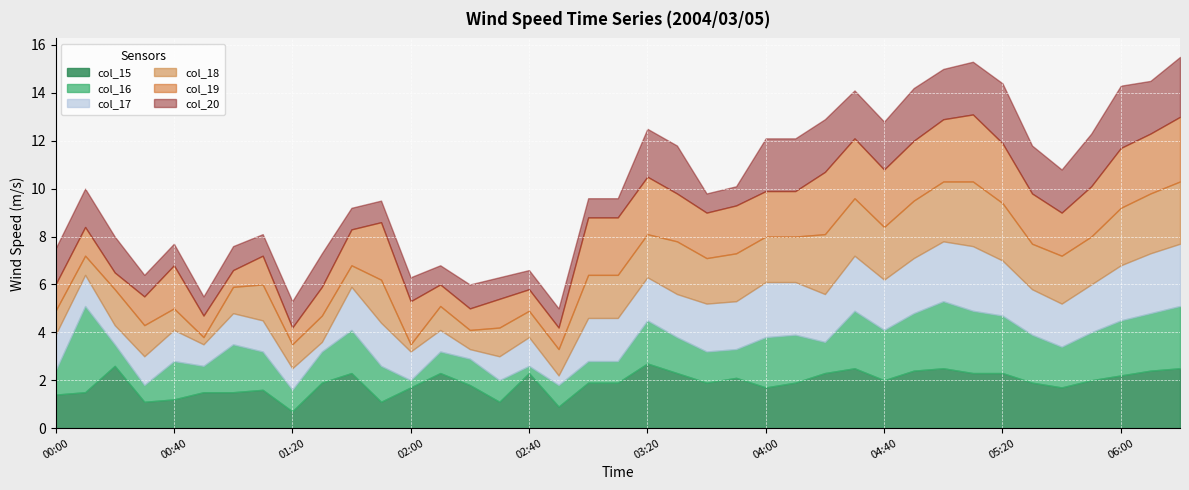

Reading left to right, transcribe all the data shown in this chart.

col_15: 00:00=1.4	00:10=1.5	00:20=2.6	00:30=1.1	00:40=1.2	00:50=1.5	01:00=1.5	01:10=1.6	01:20=0.7	01:30=1.9	01:40=2.3	01:50=1.1	02:00=1.7	02:10=2.3	02:20=1.8	02:30=1.1	02:40=2.3	02:50=0.9	03:00=1.9	03:10=1.9	03:20=2.7	03:30=2.3	03:40=1.9	03:50=2.1	04:00=1.7	04:10=1.9	04:20=2.3	04:30=2.5	04:40=2.0	04:50=2.4	05:00=2.5	05:10=2.3	05:20=2.3	05:30=1.9	05:40=1.7	05:50=2.0	06:00=2.2	06:10=2.4	06:20=2.5
col_16: 00:00=1.0	00:10=3.6	00:20=0.9	00:30=0.7	00:40=1.6	00:50=1.1	01:00=2.0	01:10=1.6	01:20=0.9	01:30=1.3	01:40=1.8	01:50=1.5	02:00=0.3	02:10=0.9	02:20=1.1	02:30=0.9	02:40=0.3	02:50=0.9	03:00=0.9	03:10=0.9	03:20=1.8	03:30=1.5	03:40=1.3	03:50=1.2	04:00=2.1	04:10=2.0	04:20=1.3	04:30=2.4	04:40=2.1	04:50=2.4	05:00=2.8	05:10=2.6	05:20=2.4	05:30=2.0	05:40=1.7	05:50=2.0	06:00=2.3	06:10=2.4	06:20=2.6
col_17: 00:00=1.5	00:10=1.3	00:20=0.8	00:30=1.2	00:40=1.3	00:50=0.9	01:00=1.3	01:10=1.3	01:20=0.9	01:30=0.4	01:40=1.8	01:50=1.8	02:00=1.2	02:10=0.9	02:20=0.4	02:30=1.0	02:40=1.2	02:50=0.4	03:00=1.8	03:10=1.8	03:20=1.8	03:30=1.8	03:40=2.0	03:50=2.0	04:00=2.3	04:10=2.2	04:20=2.0	04:30=2.3	04:40=2.1	04:50=2.3	05:00=2.5	05:10=2.7	05:20=2.3	05:30=1.9	05:40=1.8	05:50=2.0	06:00=2.3	06:10=2.5	06:20=2.6
col_18: 00:00=1.0	00:10=0.8	00:20=1.5	00:30=1.3	00:40=0.9	00:50=0.3	01:00=1.1	01:10=1.5	01:20=1.0	01:30=1.1	01:40=0.9	01:50=1.8	02:00=0.3	02:10=1.0	02:20=0.8	02:30=1.2	02:40=1.1	02:50=1.1	03:00=1.8	03:10=1.8	03:20=1.8	03:30=2.2	03:40=1.9	03:50=2.0	04:00=1.9	04:10=1.9	04:20=2.5	04:30=2.4	04:40=2.2	04:50=2.4	05:00=2.5	05:10=2.7	05:20=2.4	05:30=1.9	05:40=2.0	05:50=2.0	06:00=2.4	06:10=2.5	06:20=2.6
col_19: 00:00=1.1	00:10=1.2	00:20=0.7	00:30=1.2	00:40=1.8	00:50=0.9	01:00=0.7	01:10=1.2	01:20=0.7	01:30=1.2	01:40=1.5	01:50=2.4	02:00=1.8	02:10=0.9	02:20=0.9	02:30=1.2	02:40=0.9	02:50=0.9	03:00=2.4	03:10=2.4	03:20=2.4	03:30=2.0	03:40=1.9	03:50=2.0	04:00=1.9	04:10=1.9	04:20=2.6	04:30=2.5	04:40=2.4	04:50=2.5	05:00=2.6	05:10=2.8	05:20=2.5	05:30=2.1	05:40=1.8	05:50=2.1	06:00=2.5	06:10=2.5	06:20=2.7
col_20: 00:00=1.5	00:10=1.6	00:20=1.5	00:30=0.9	00:40=0.9	00:50=0.8	01:00=1.0	01:10=0.9	01:20=1.1	01:30=1.4	01:40=0.9	01:50=0.9	02:00=1.0	02:10=0.8	02:20=1.0	02:30=0.9	02:40=0.8	02:50=0.8	03:00=0.8	03:10=0.8	03:20=2.0	03:30=2.0	03:40=0.8	03:50=0.8	04:00=2.2	04:10=2.2	04:20=2.2	04:30=2.0	04:40=2.0	04:50=2.2	05:00=2.1	05:10=2.2	05:20=2.5	05:30=2.0	05:40=1.8	05:50=2.2	06:00=2.6	06:10=2.2	06:20=2.5